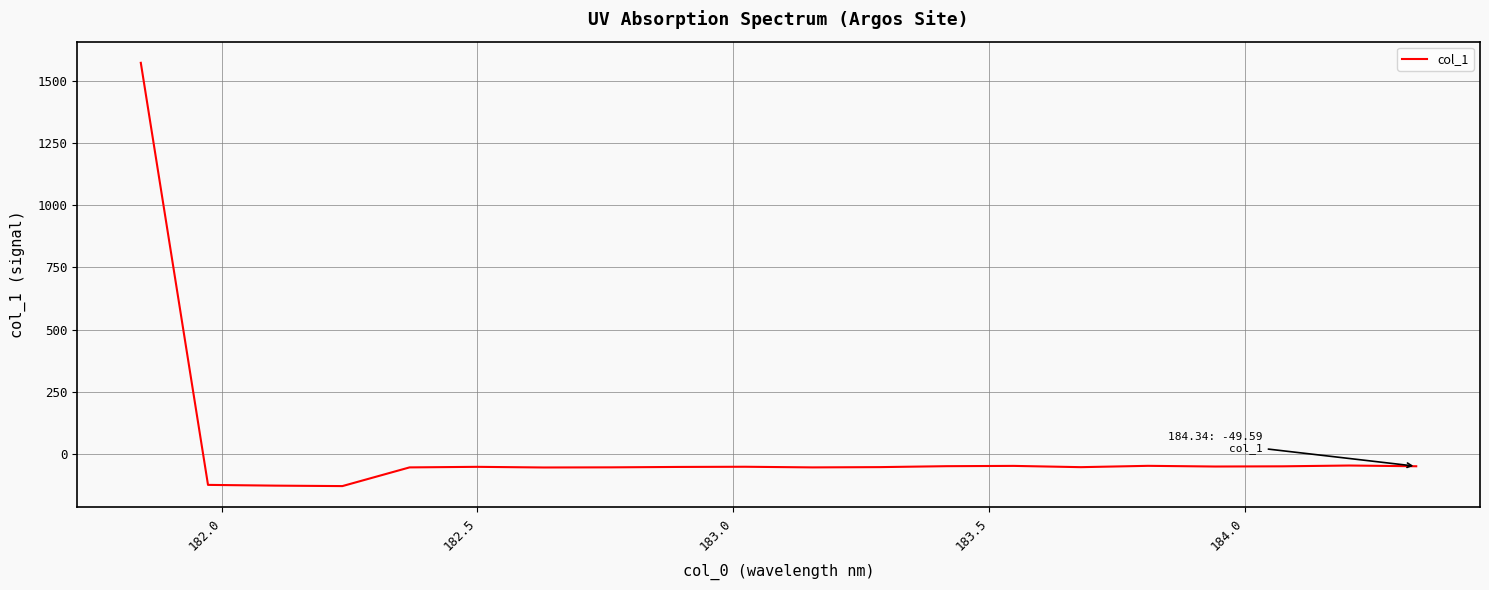

How many lines are shown in the chart?

1